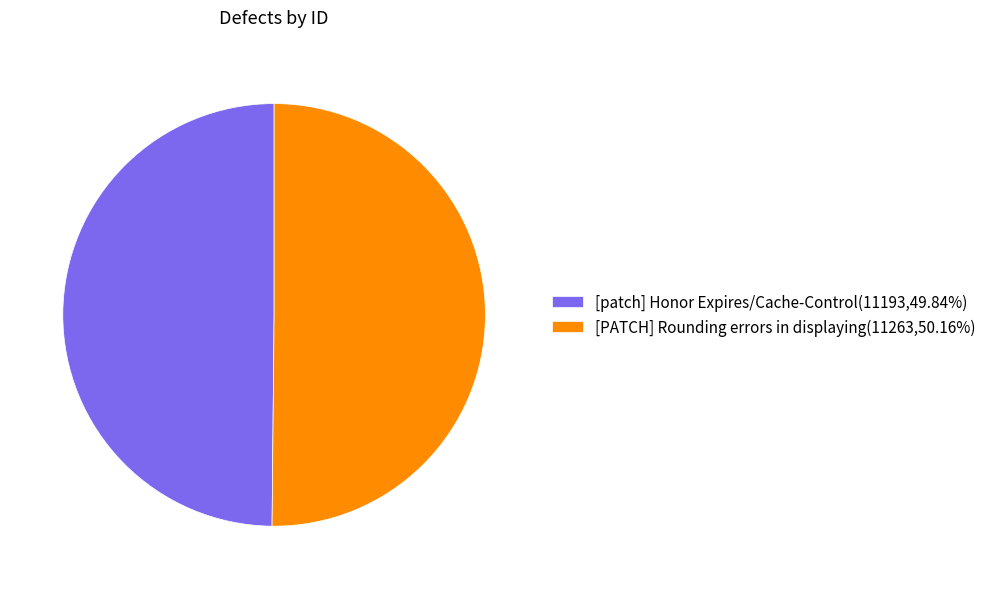

Approximately how many times larger is the value at [patch] Honor Expires/Cache-Control(11193,49.84%) compared to [PATCH] Rounding errors in displaying(11263,50.16%)?

1.0